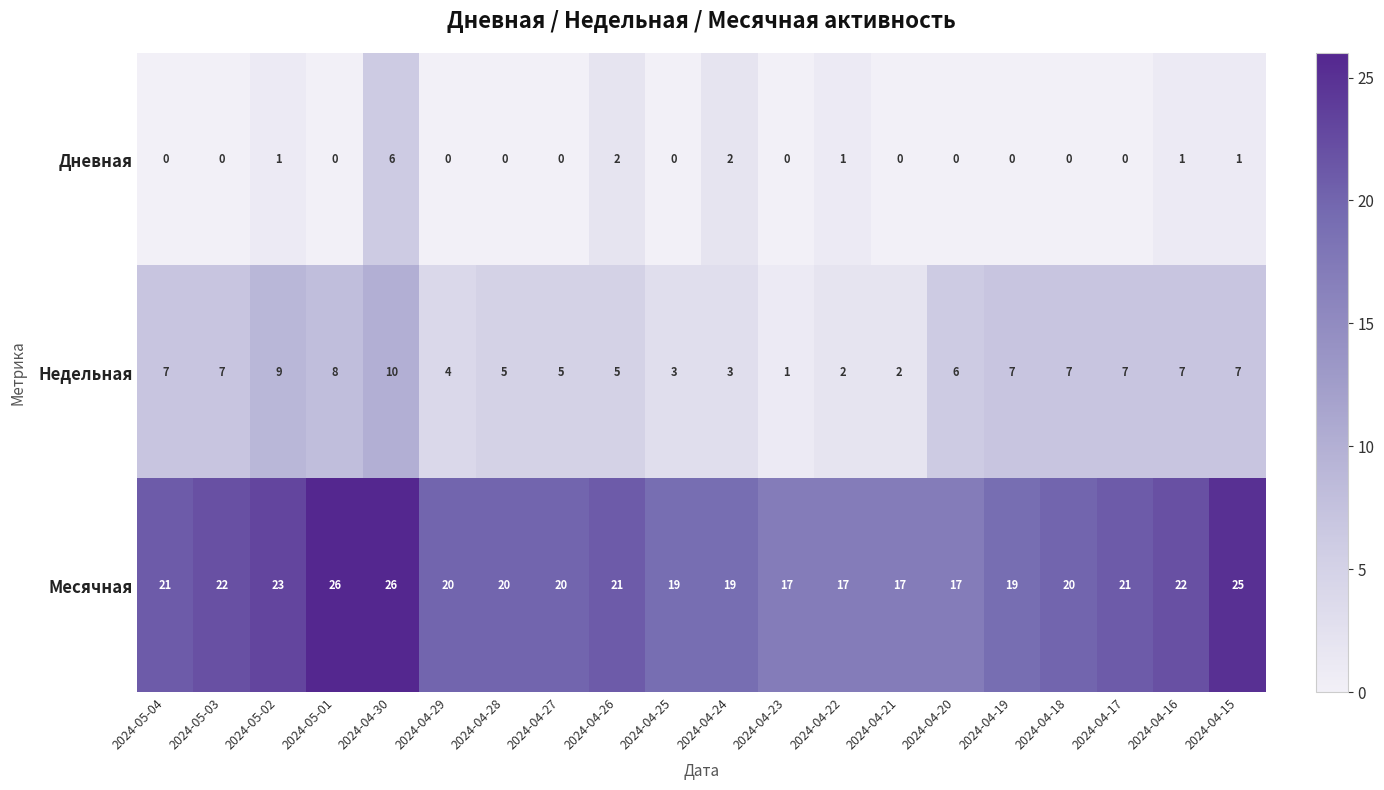

At which category is the sum across all series the highest?

2024-04-30